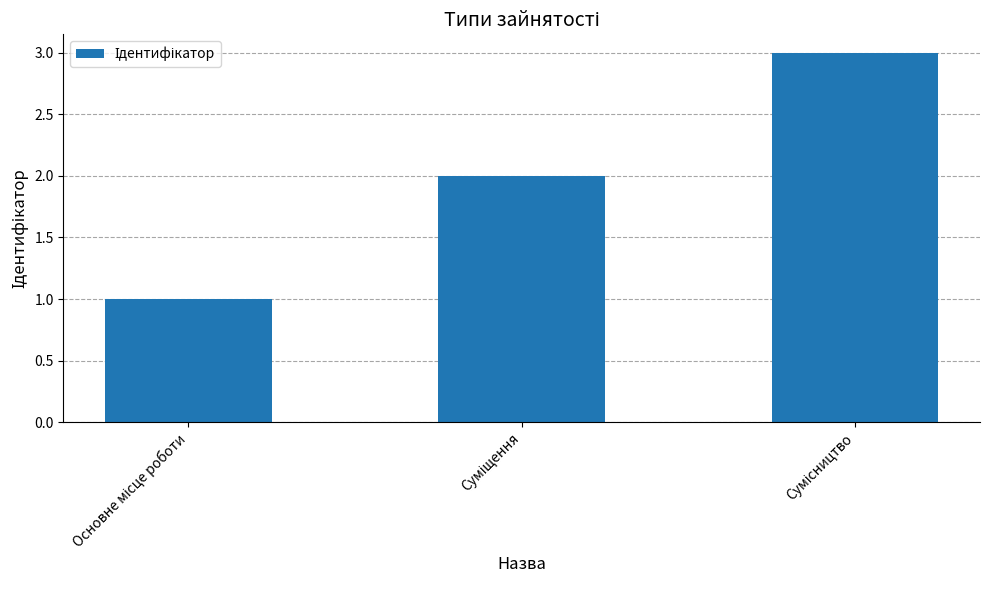

Reading left to right, extract all data points from this chart.

1	2	3